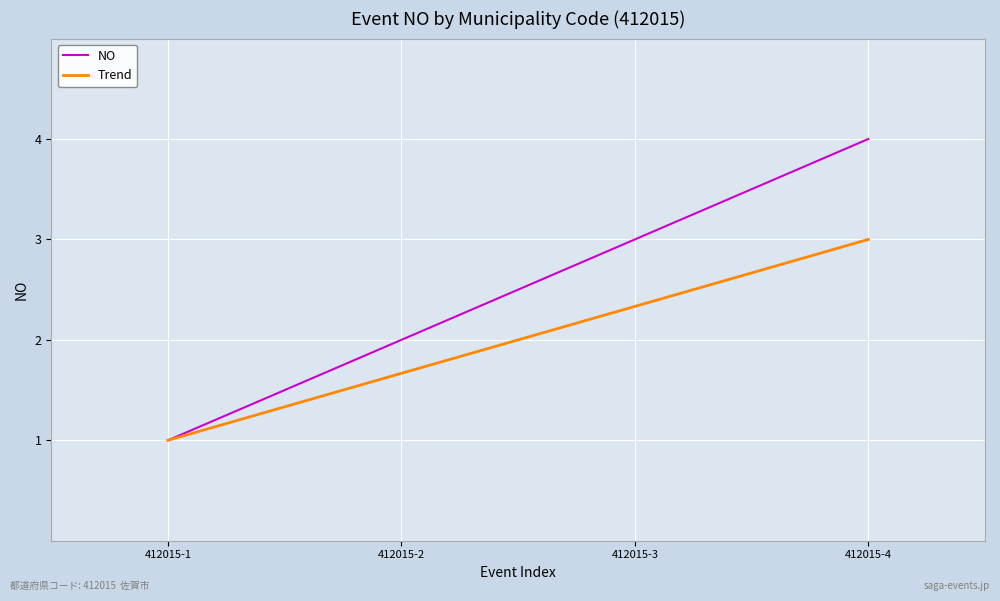

List the labels in order of NO value, smallest first.

412015-1, 412015-2, 412015-3, 412015-4